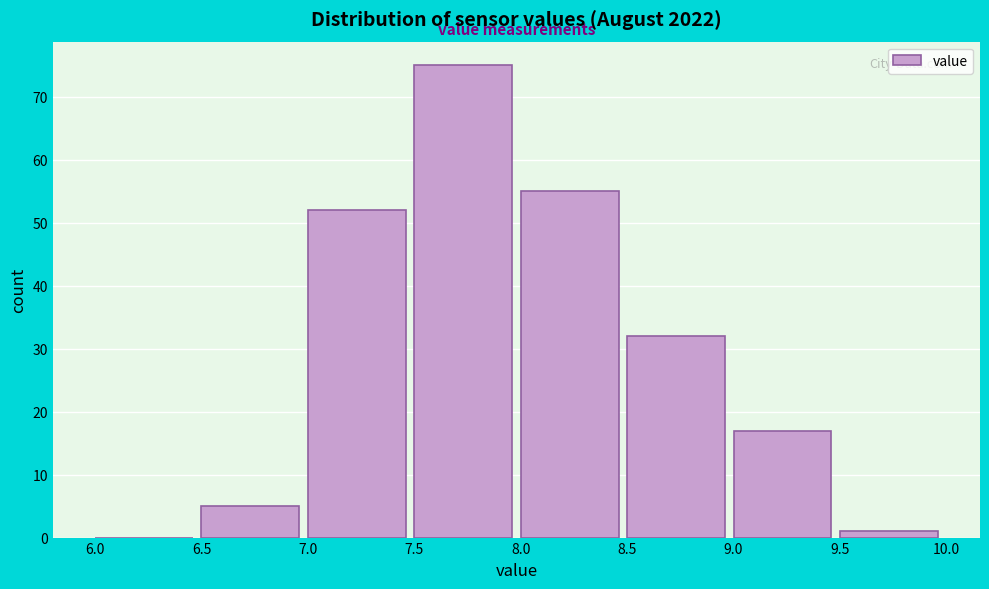

Which range on the x-axis has the tallest bar?

7.5 to 8.0